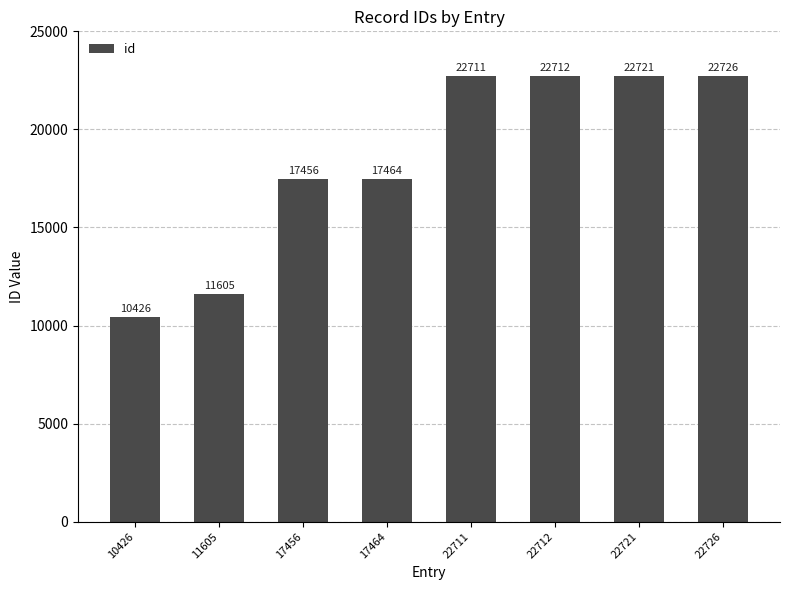

What is the average value?

18478